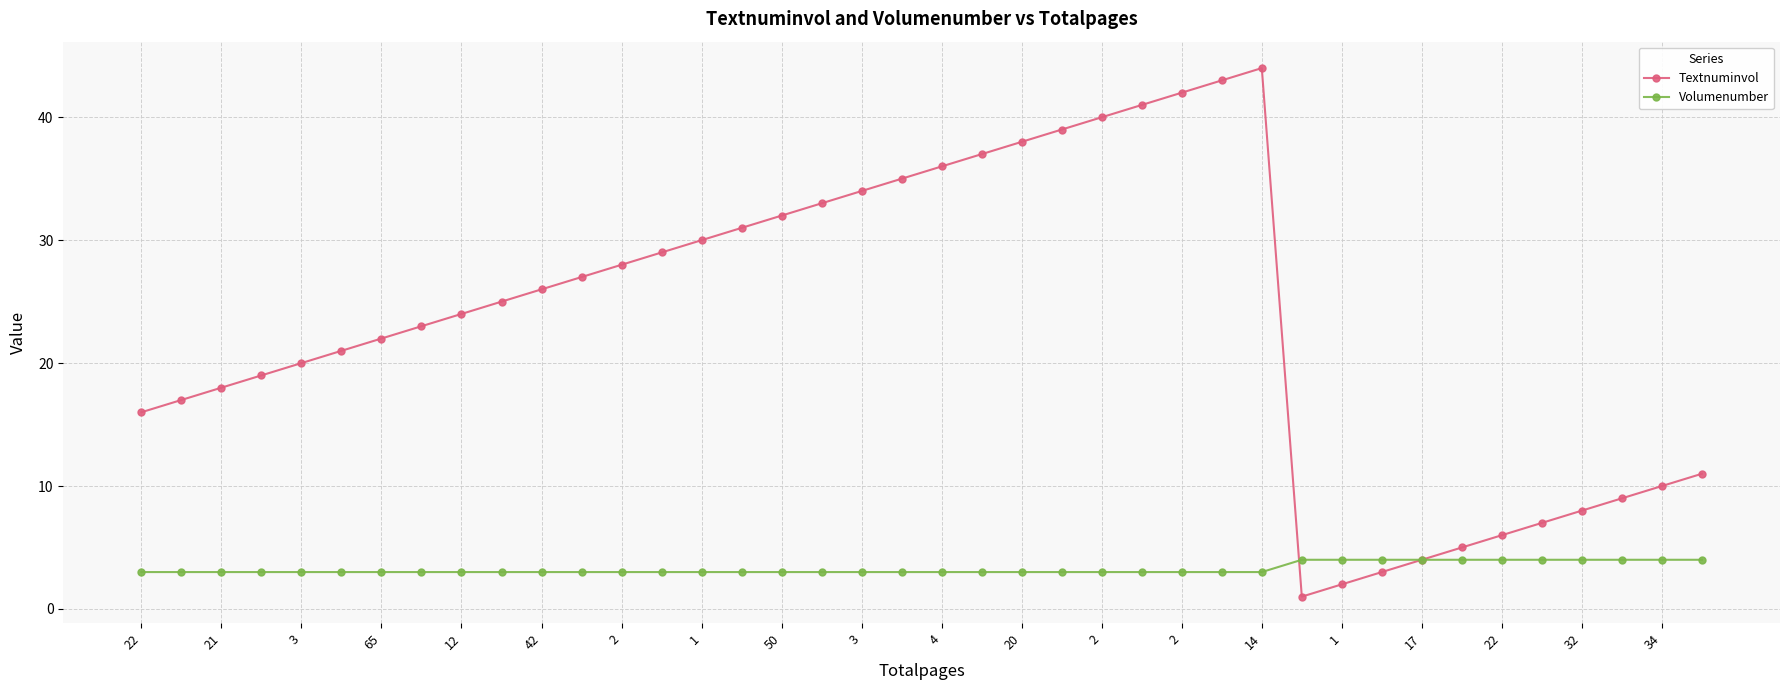

Rank the series by their maximum value, from lowest to highest.

Volumenumber, Textnuminvol